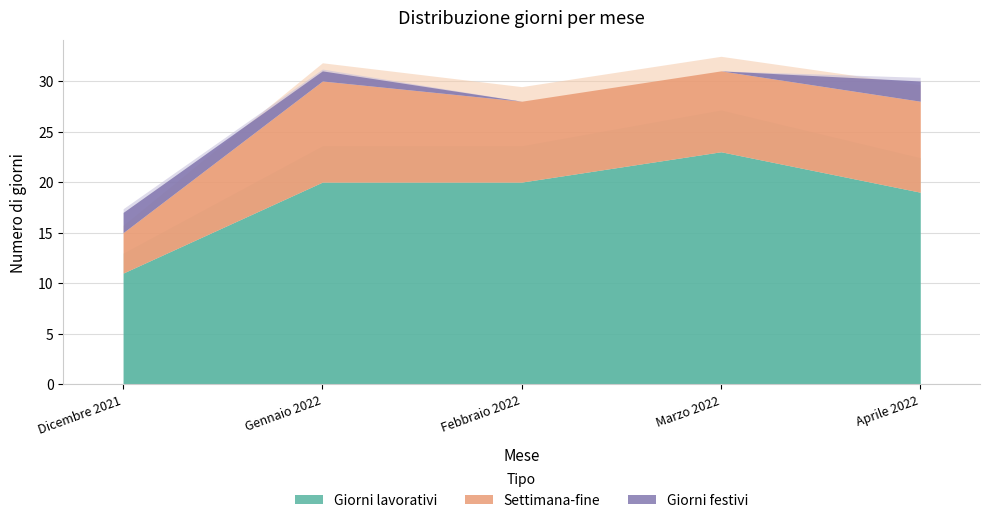

What position from the right is Gennaio 2022?

4